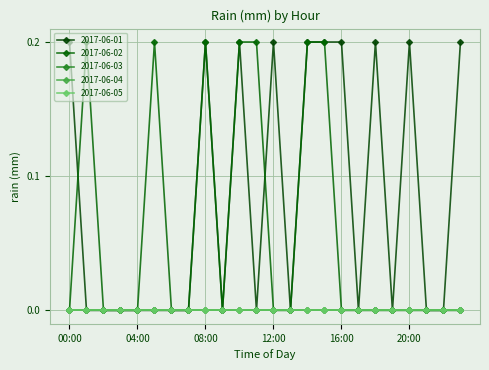

What is the average value of the 2017-06-02 series?

0.1